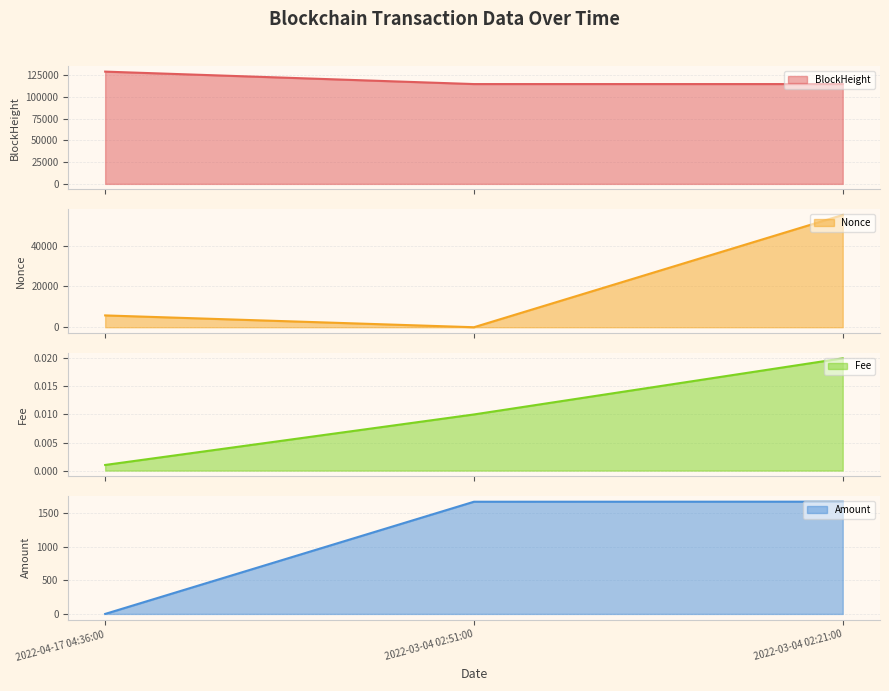

Which category has the highest value in the Nonce series?

2022-03-04 02:21:00